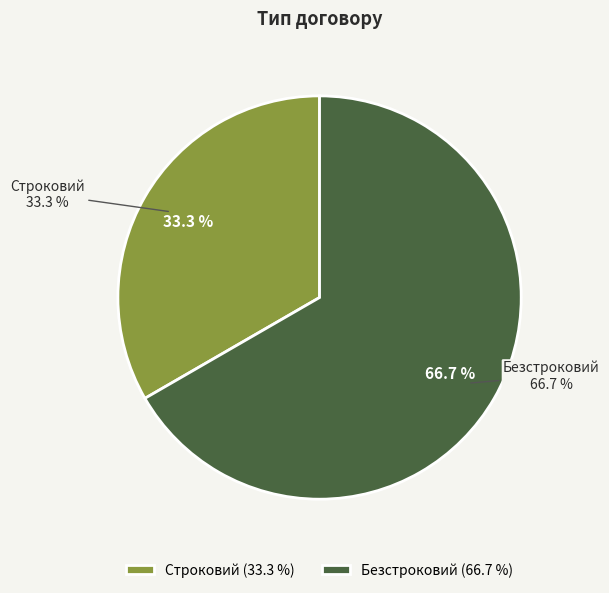

What percentage is NOT represented by Безстроковий?

33.3%